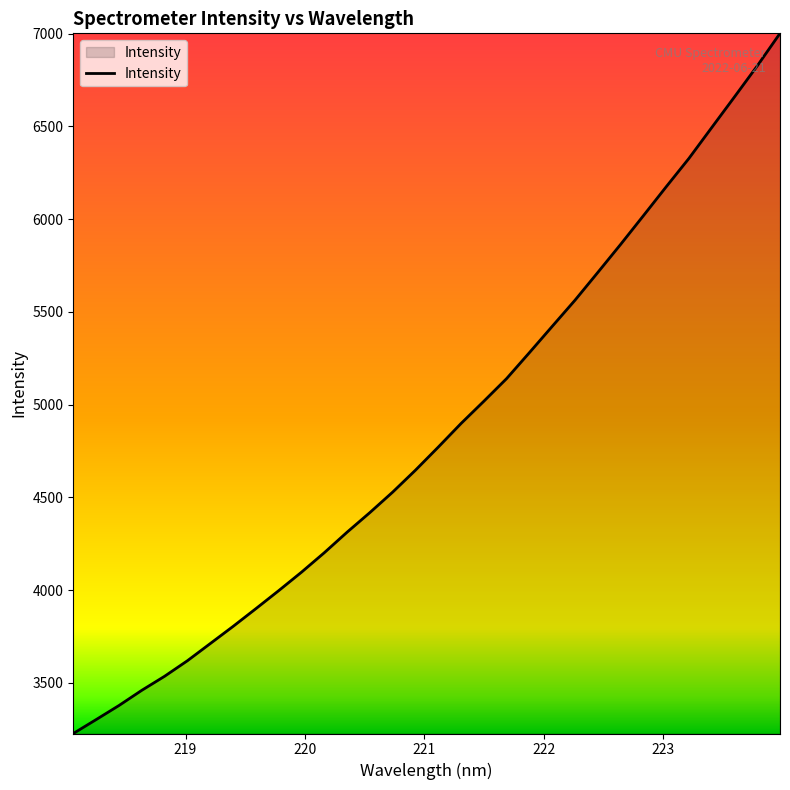

What is the minimum value shown in the chart?

3226.3